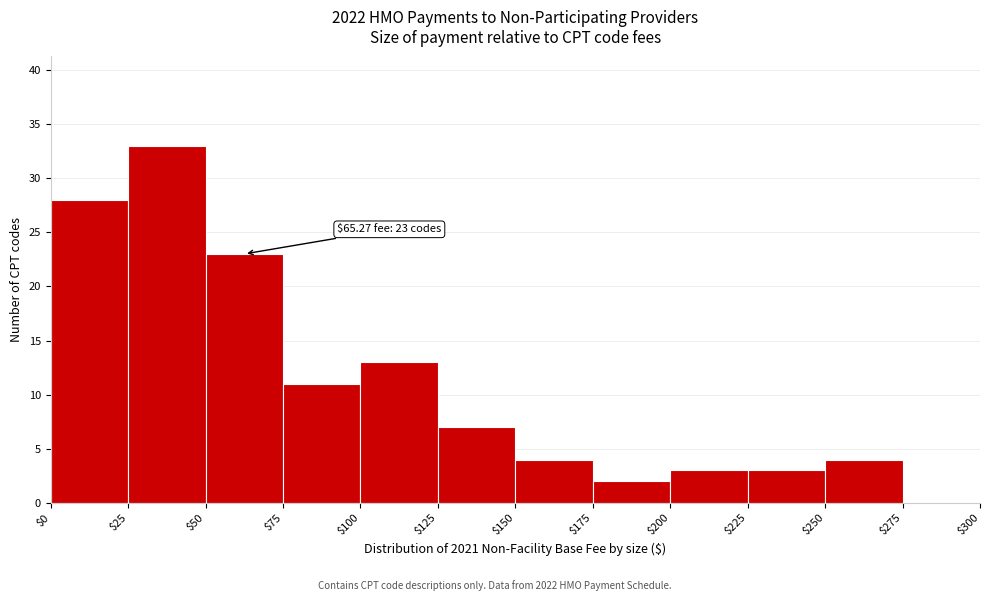

Which range on the x-axis has the tallest bar?

$25 to $50